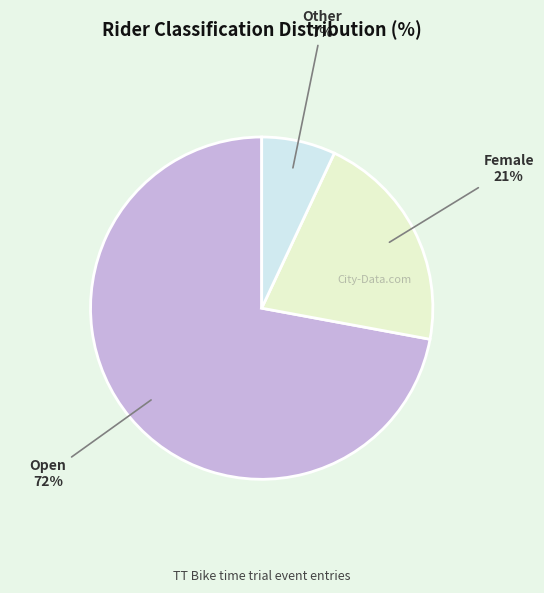

To the nearest percent, what is the difference between the largest and smallest slice percentages?

65%